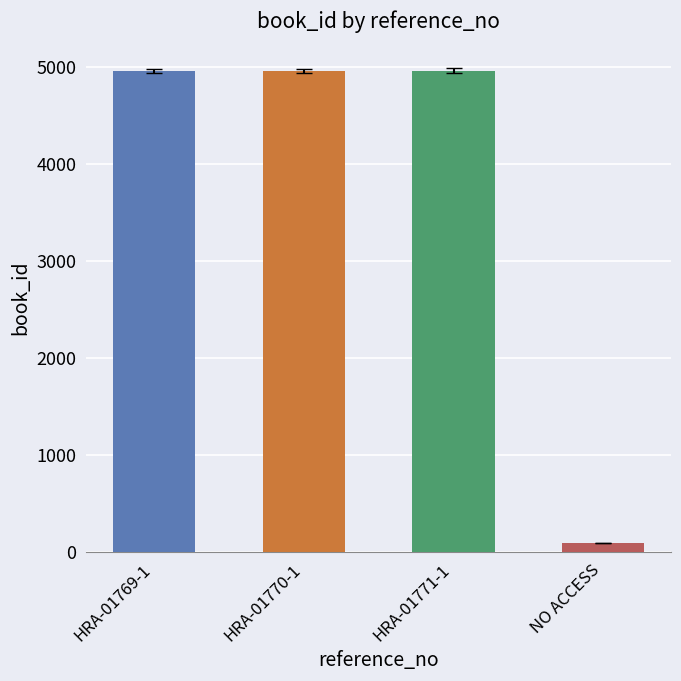

How many distinct data groups are displayed?

1